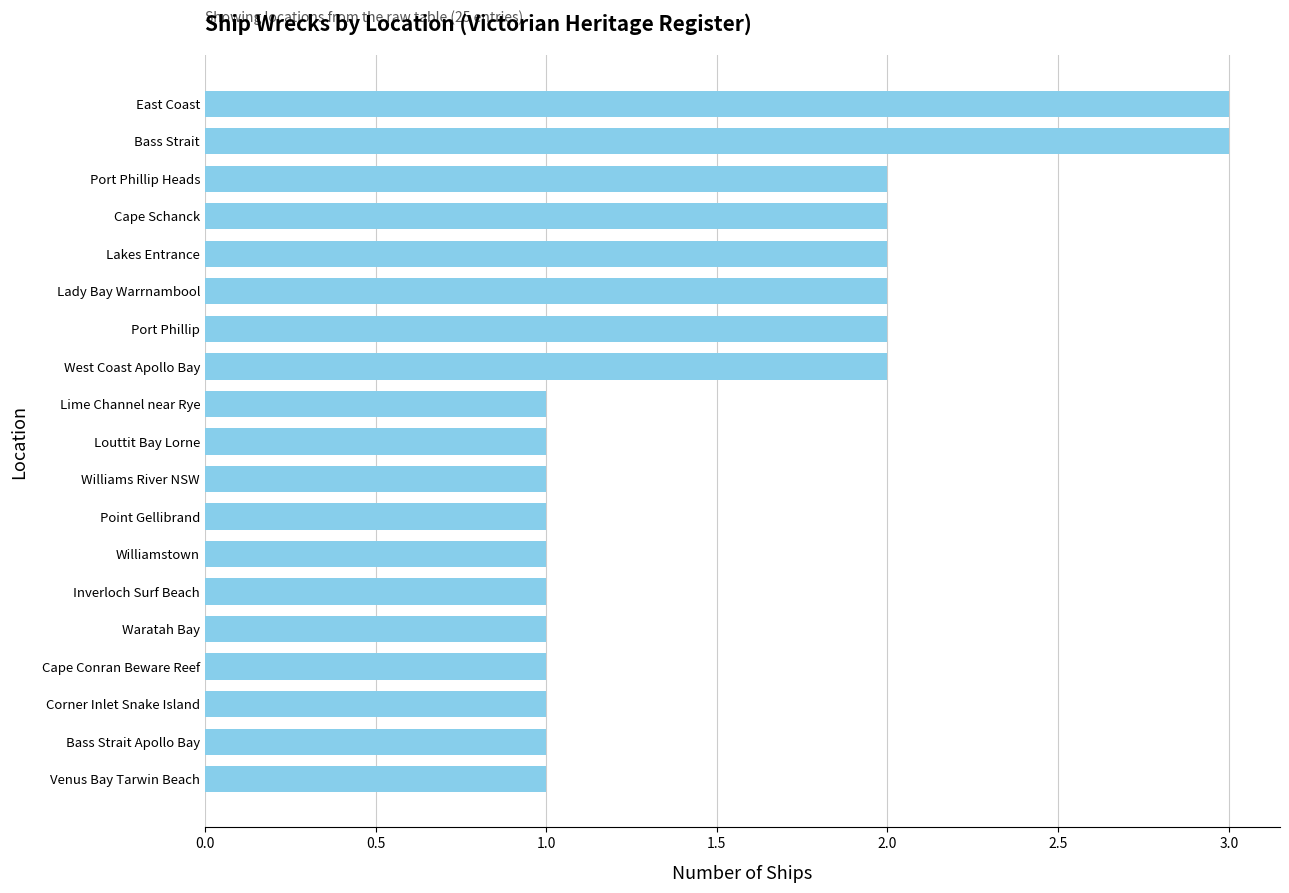

Is it true that the value at Corner Inlet Snake Island is 1?

True